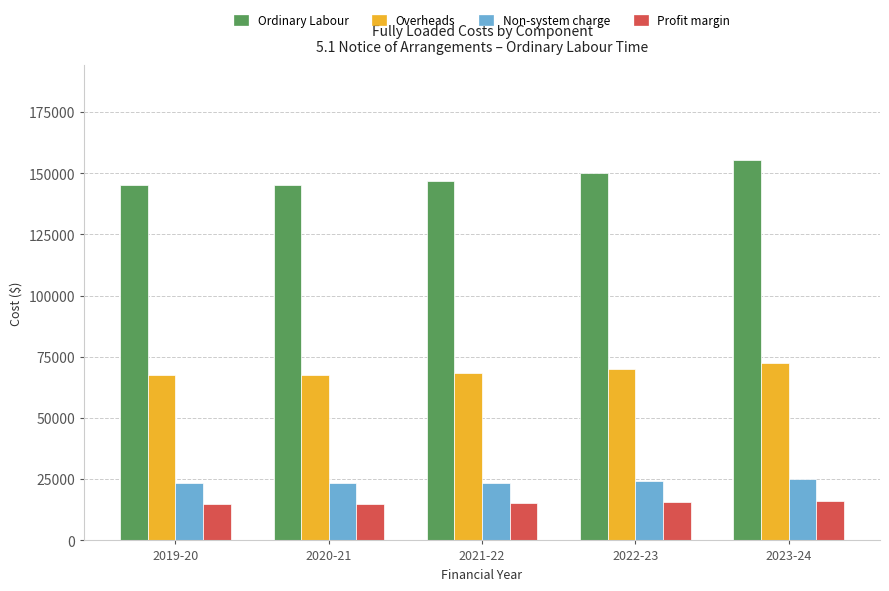

At 2022-23, list the series in order from largest to smallest.

Ordinary Labour, Overheads, Non-system charge, Profit margin